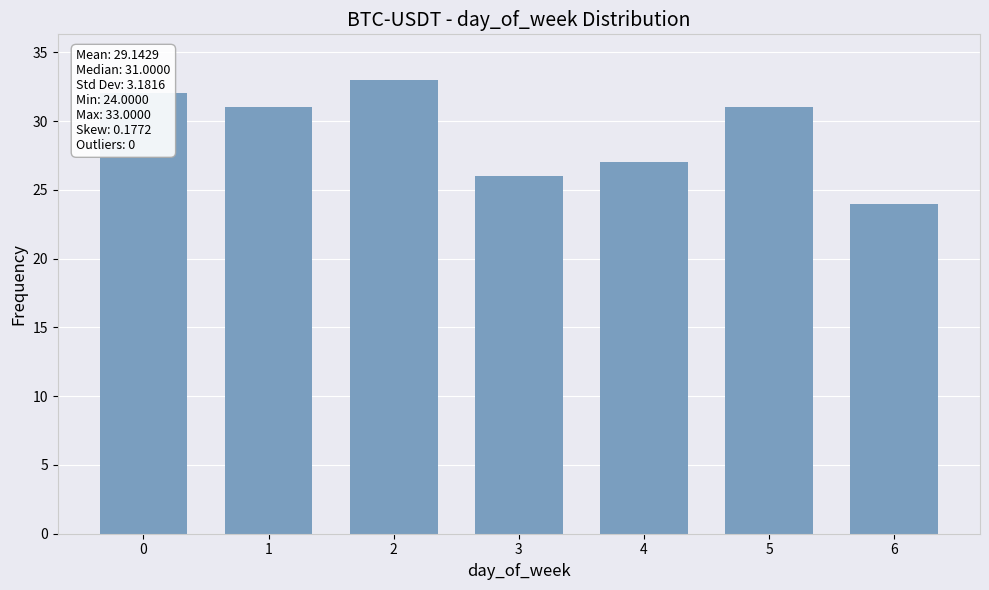

The value at 4 is 27. True or false?

True